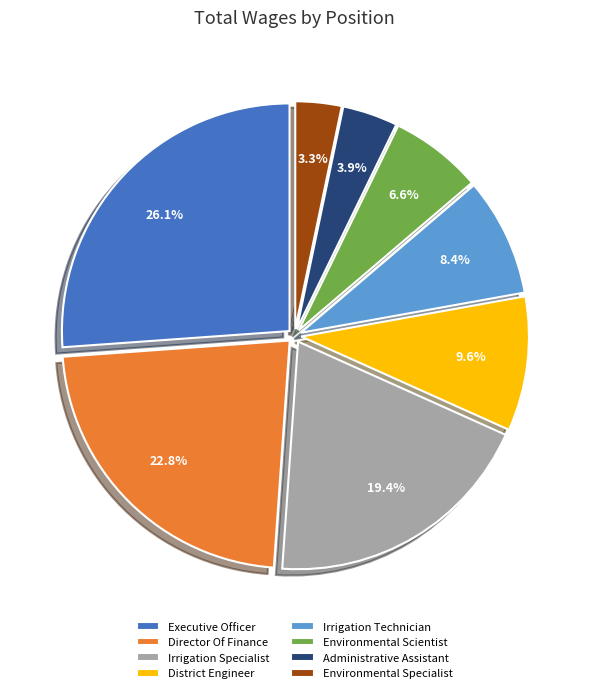

True or false: Administrative Assistant accounts for 4% of the total.

True